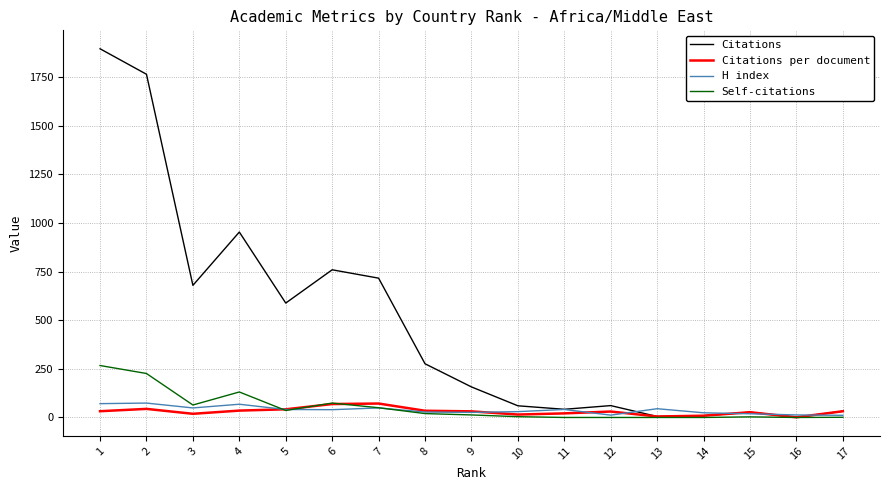

Where does the Citations series first go above 157?

1